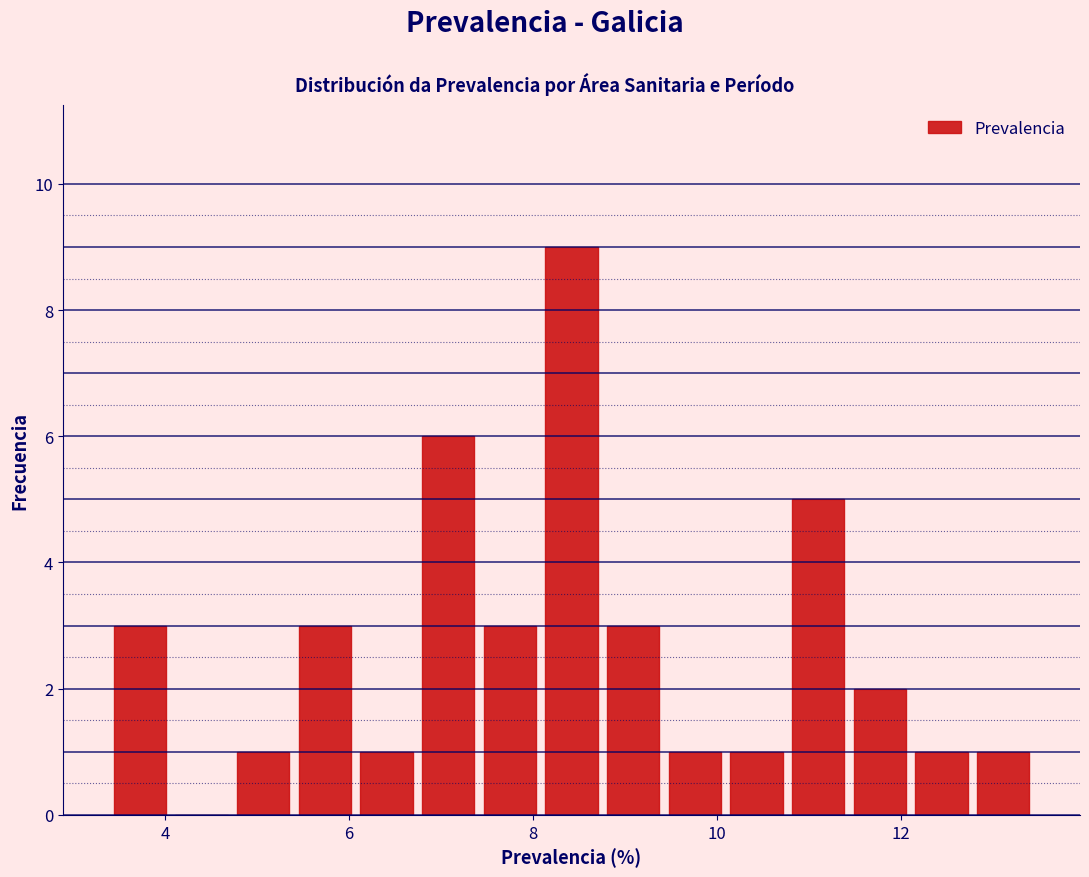

Read against the x-axis, roughly where is the centre of the tallest bar?

8.4